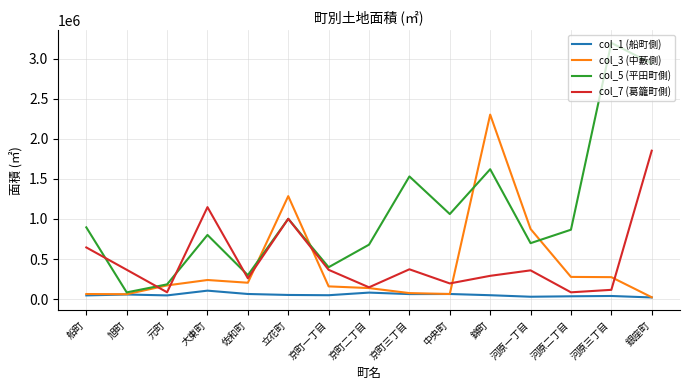

Rank the series at 河原三丁目 from lowest to highest value.

col_1 (船町側), col_7 (葛籠町側), col_3 (中藪側), col_5 (平田町側)